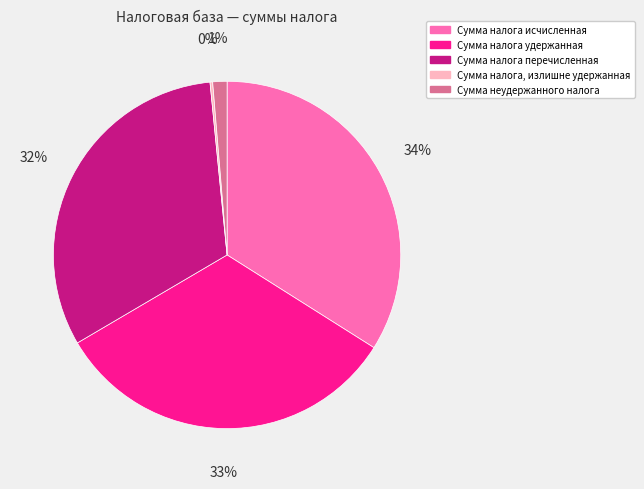

To the nearest percent, what portion does Сумма налога перечисленная represent?

32%